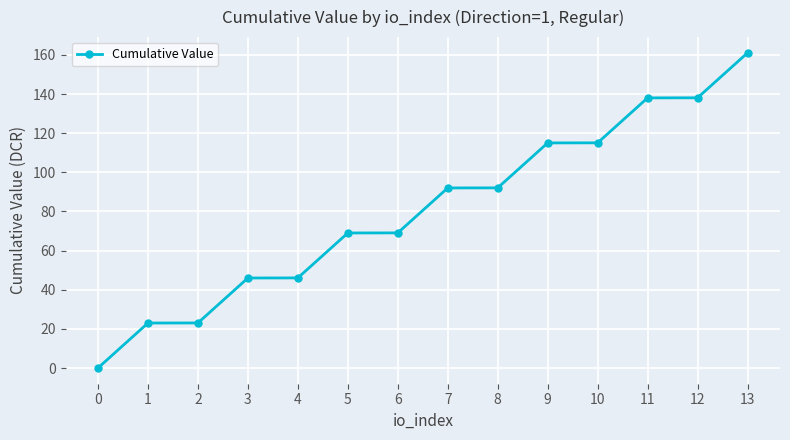

What is the average value?

80.5